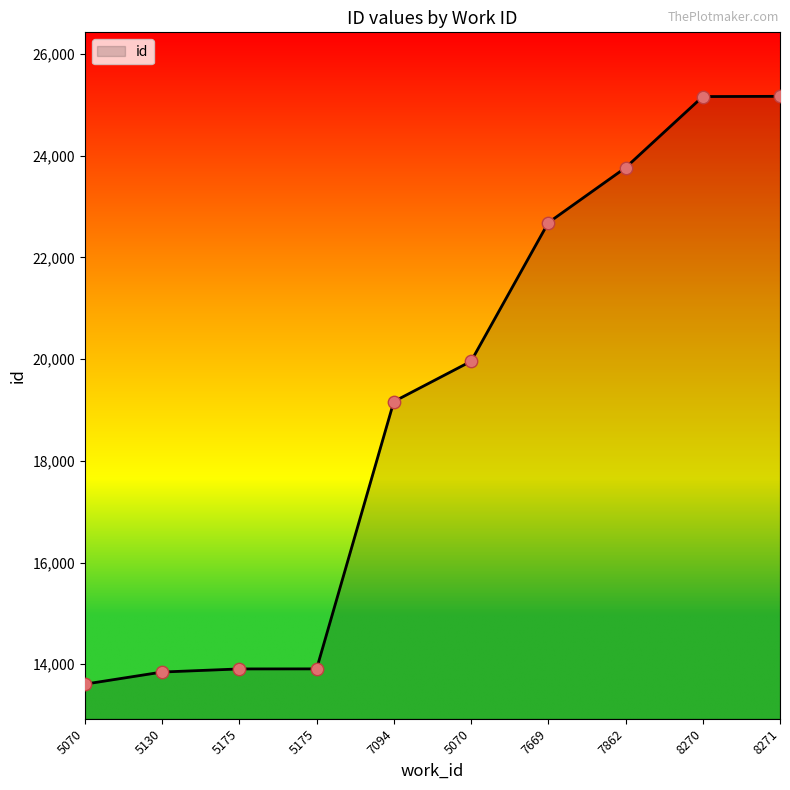

Between 5175 and 5175, which is larger?

5175